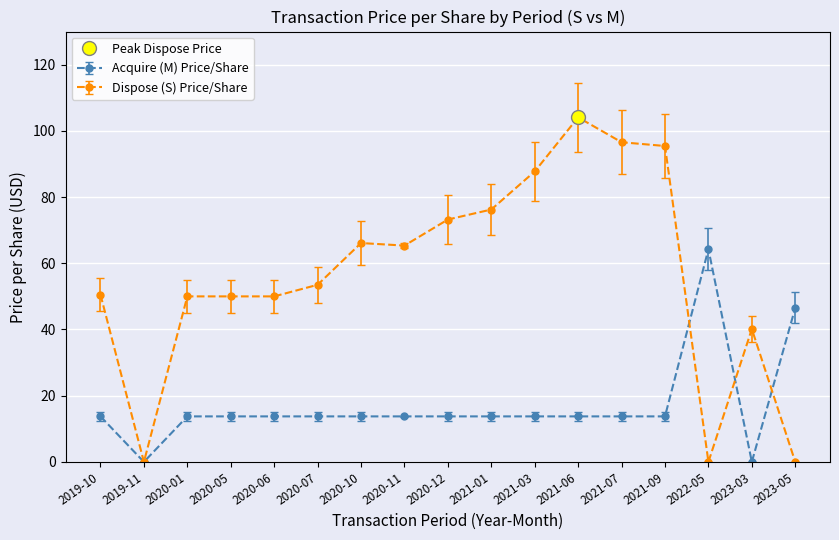

Rank the categories by transactionPricePerShare_M value from lowest to highest.

2019-11, 2023-03, 2019-10, 2020-01, 2020-05, 2020-06, 2020-07, 2020-10, 2020-11, 2020-12, 2021-01, 2021-03, 2021-06, 2021-07, 2021-09, 2023-05, 2022-05